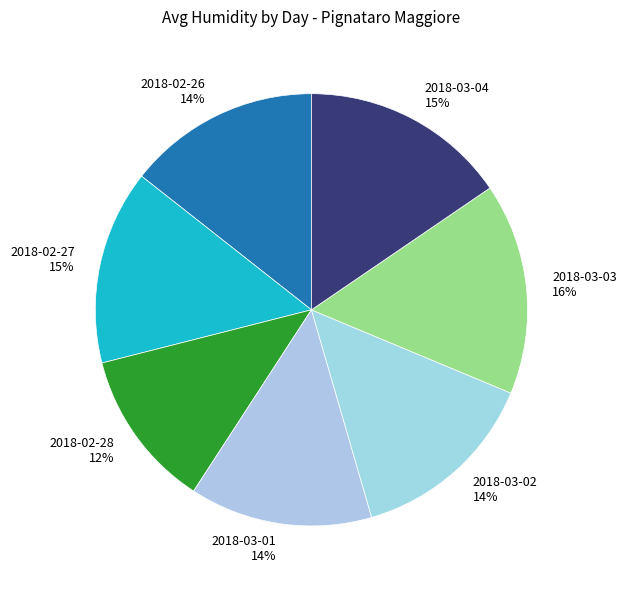

True or false: 2018-03-04 accounts for 15% of the total.

True